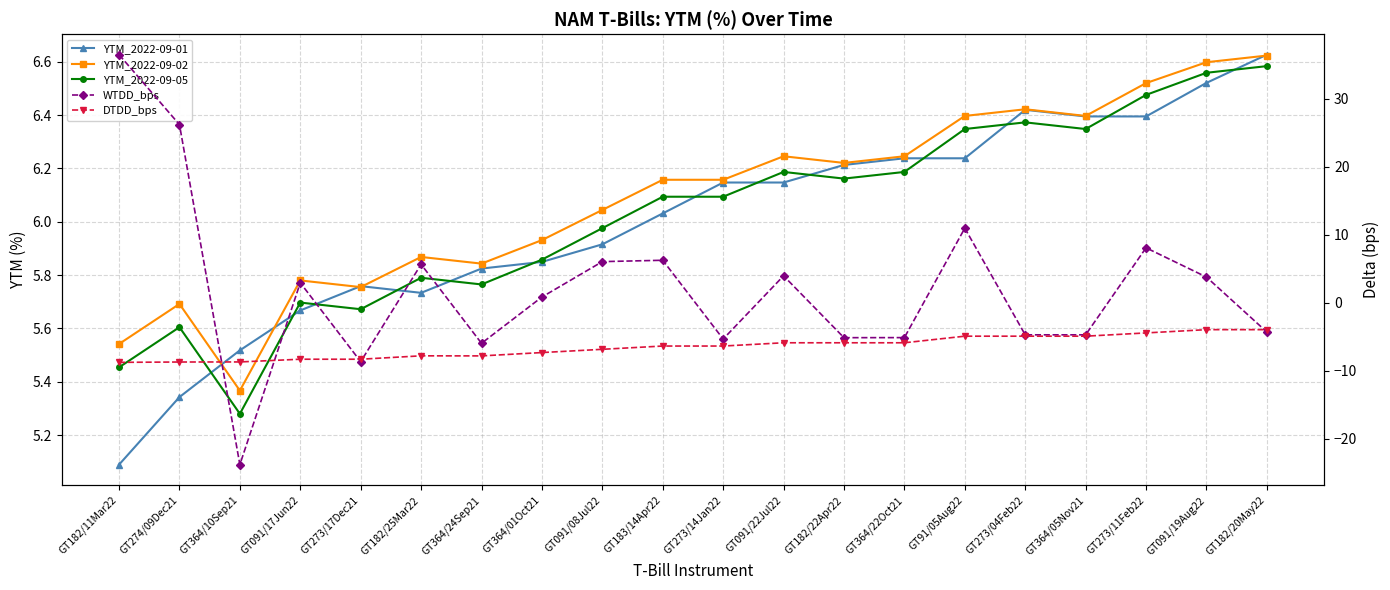

Where is the first local minimum for YTM_2022-09-05?

GT364/10Sep21